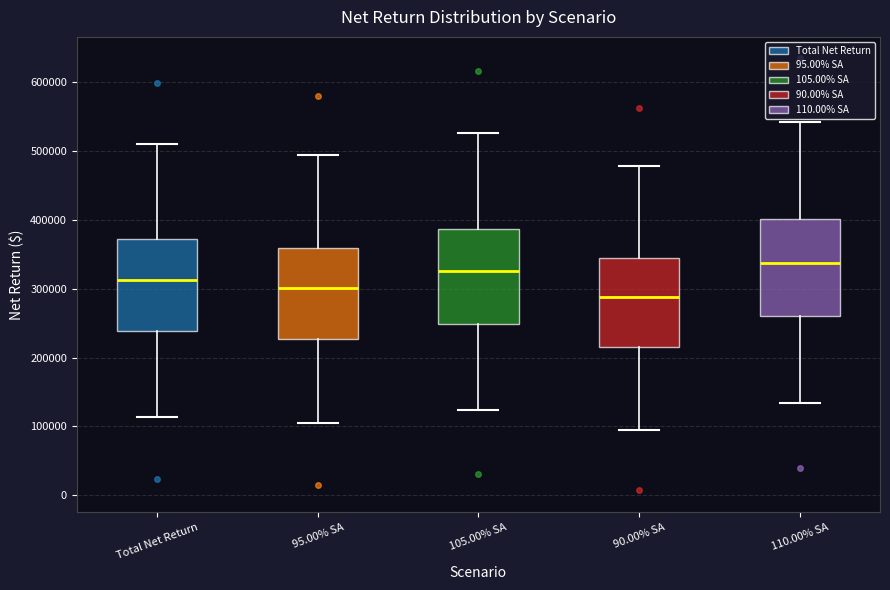

Reading left to right, read every box against the y-axis: the position of its median line, the range the box covers, and the ends of its whiskers. The values are not printed on the chart, so give them approximately, as read against the axis.

Total Net Return: median 310000, box 240000 to 370000, whiskers 110000 to 510000
95.00% SA: median 300000, box 230000 to 360000, whiskers 100000 to 490000
105.00% SA: median 330000, box 250000 to 390000, whiskers 120000 to 530000
90.00% SA: median 290000, box 220000 to 350000, whiskers 100000 to 480000
110.00% SA: median 340000, box 260000 to 400000, whiskers 130000 to 540000